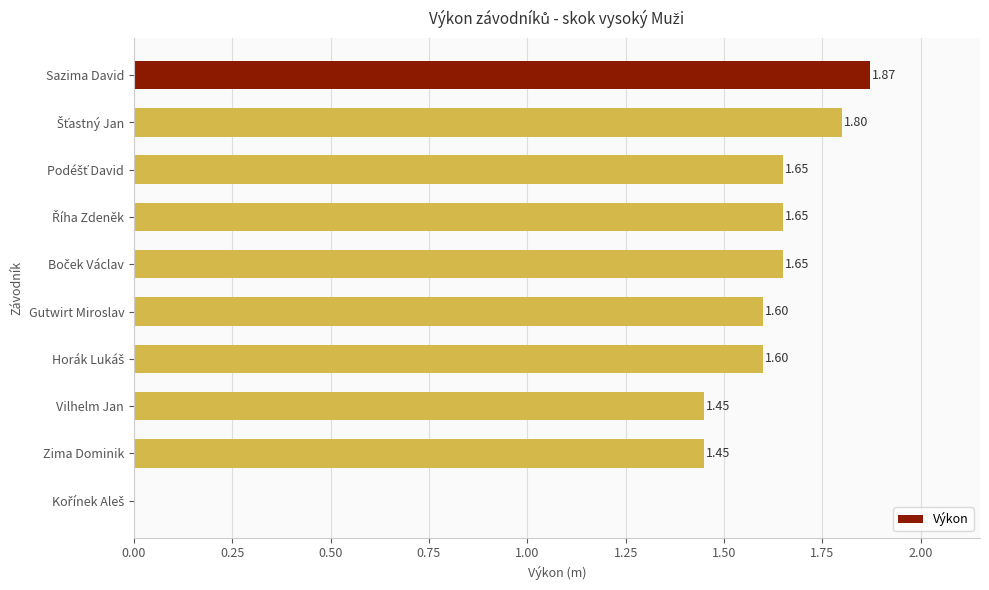

At which category does the chart reach its peak across all series?

Sazima David